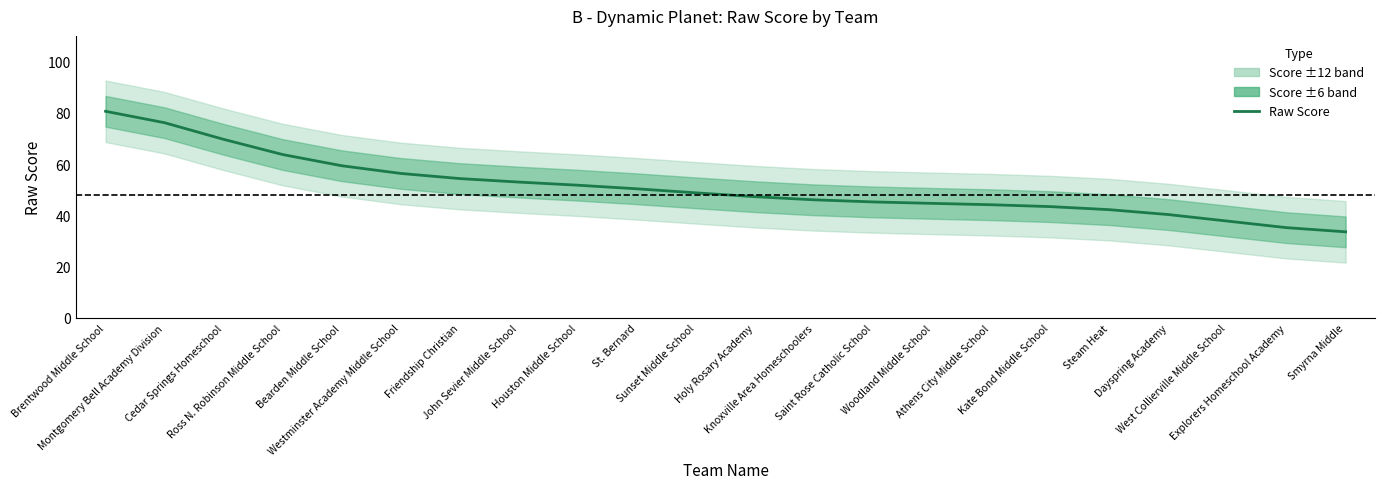

What is the value of the 22nd point from the left?

33.6